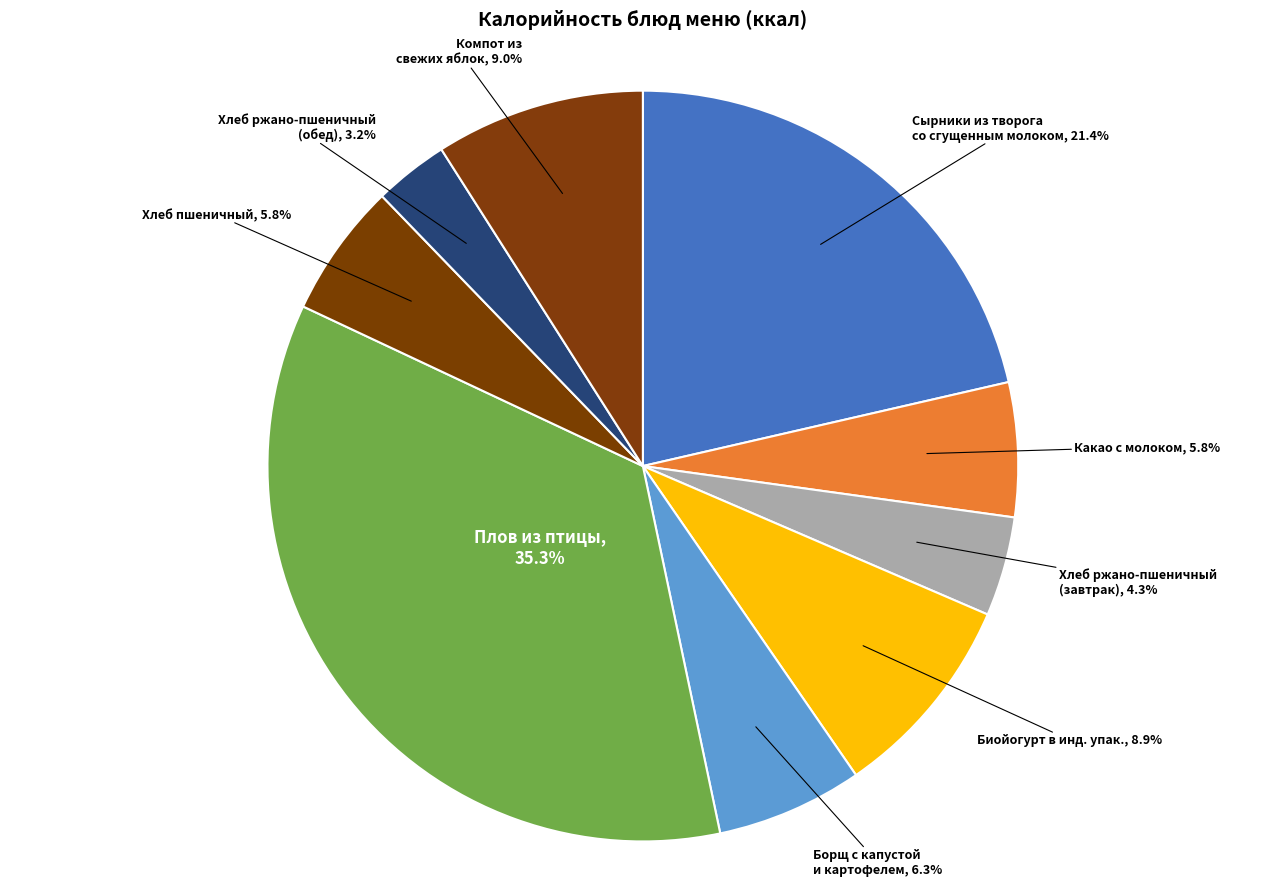

Which slice is the smallest?

Хлеб ржано-пшеничный
(обед)